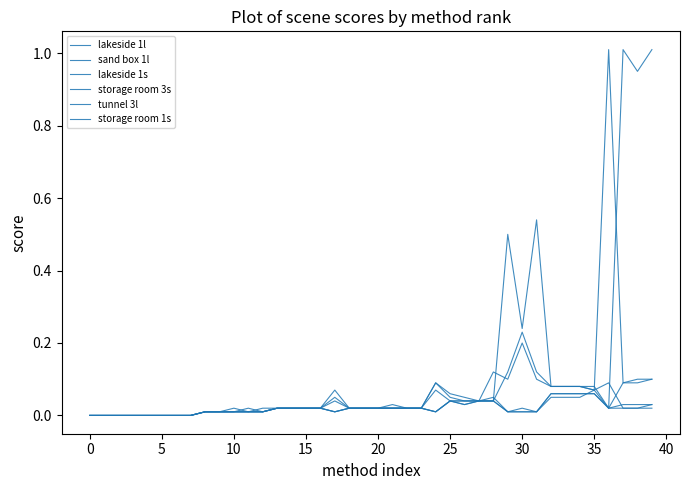

Is this an area chart (filled region under the line)?

No